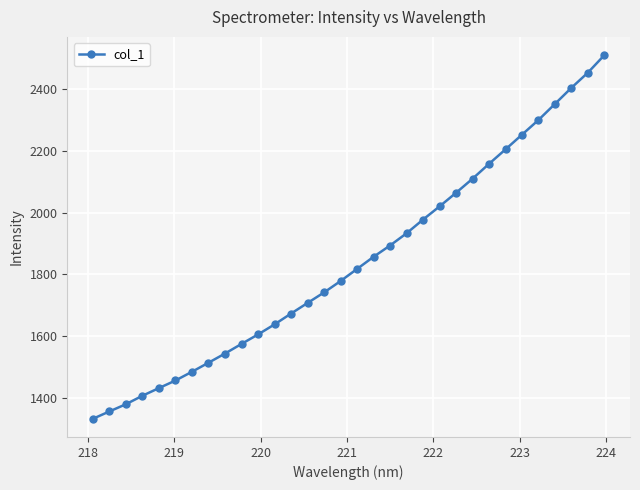

What is the value of the 18th point from the left?

1857.1